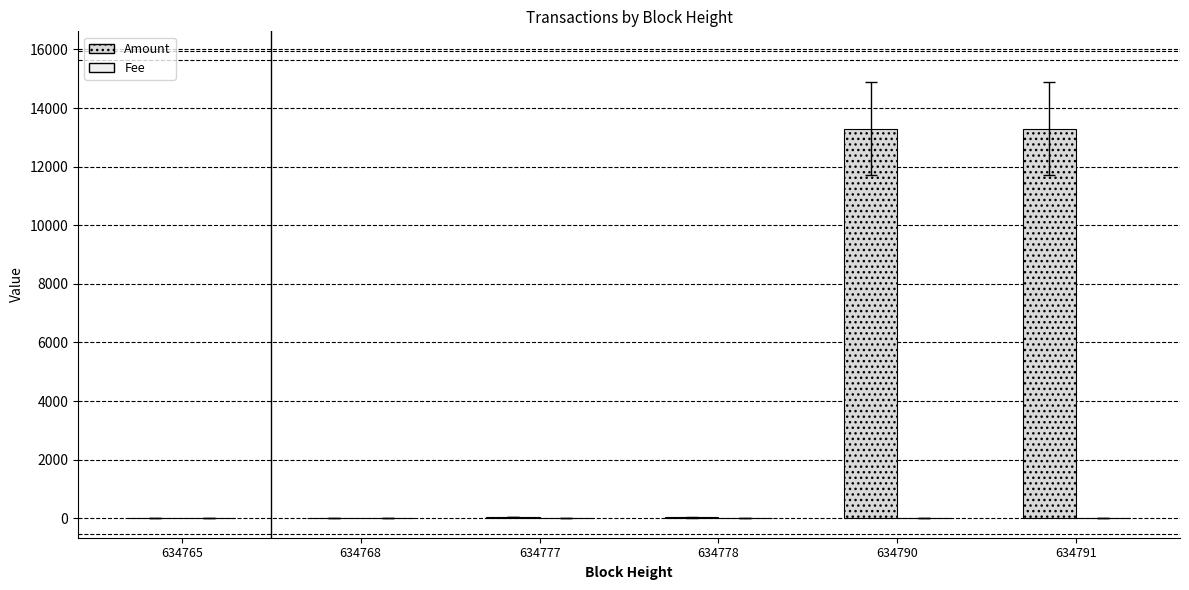

Rank the series at 634777 from highest to lowest value.

Amount, Fee